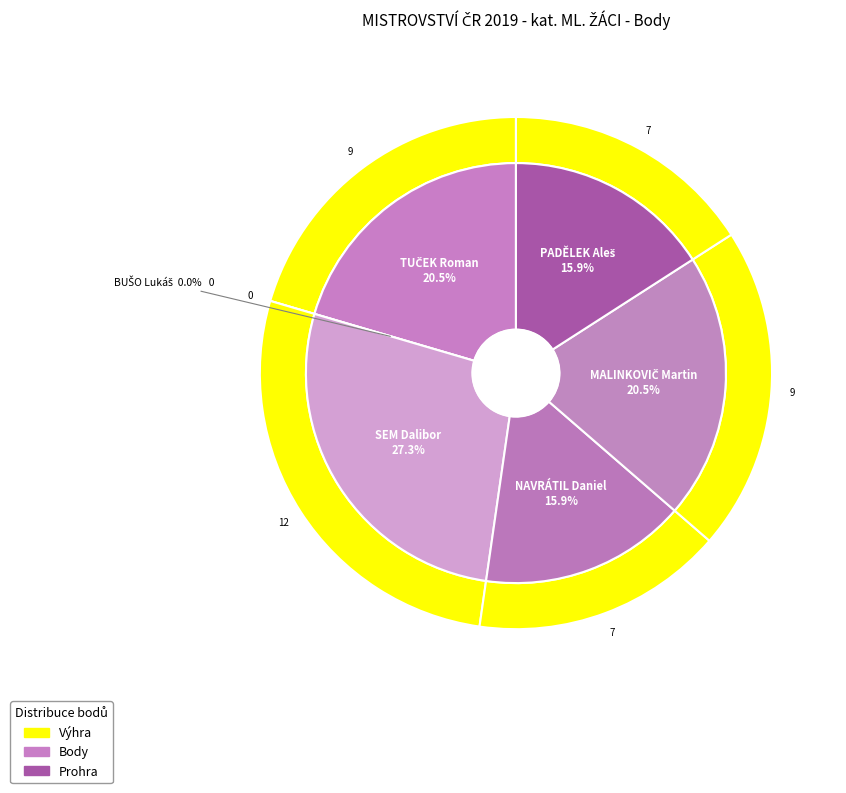

Count the number of slices in the pie.

6